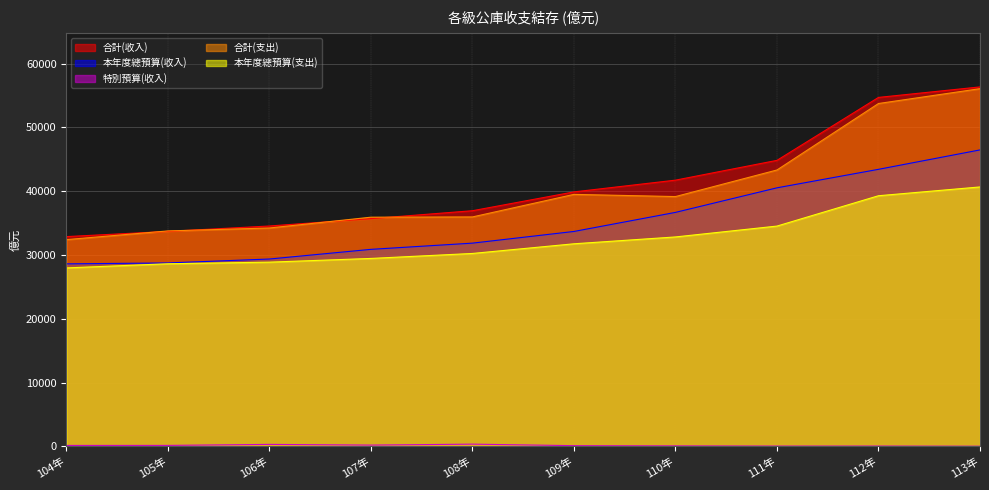

How many data points in 本年度總預算(收入) are above 33696?

4